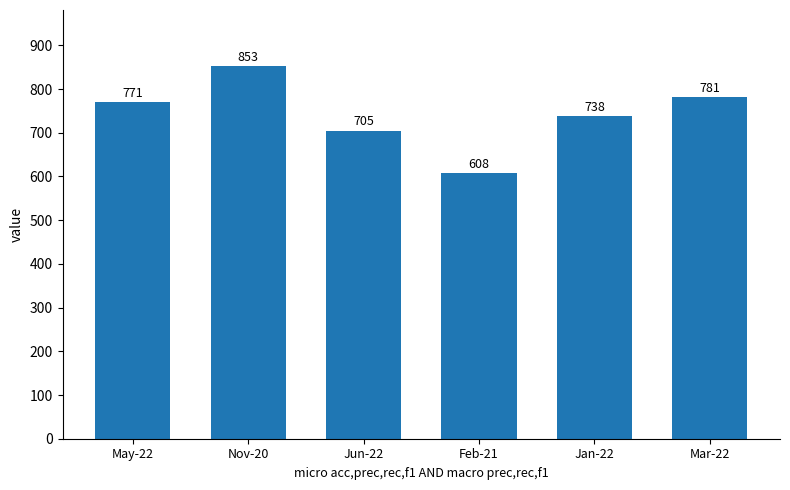

Where is the data nearest to the value 730?

Jan-22